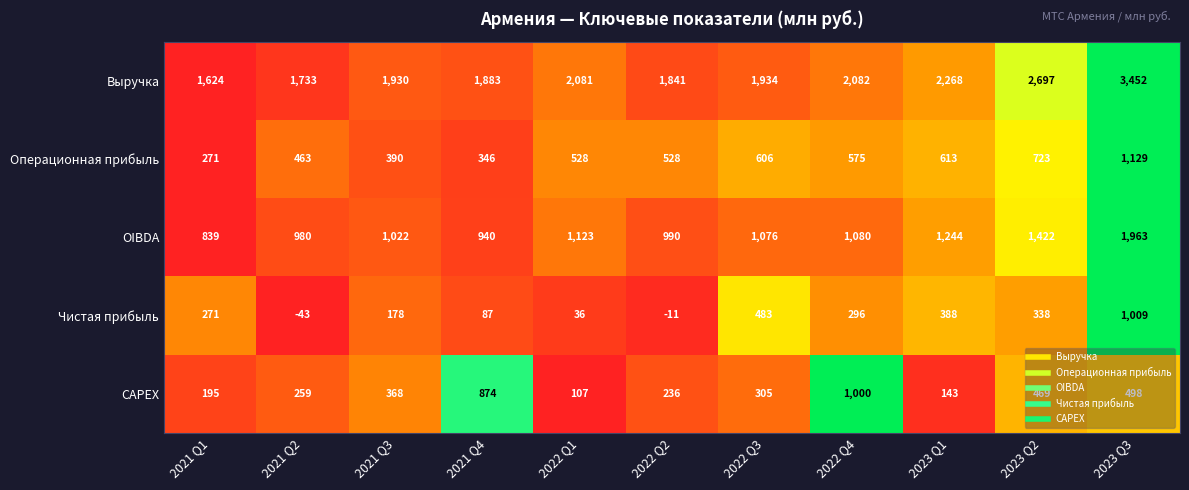

What is the difference between the maximum and minimum values in the Операционная прибыль series?

858